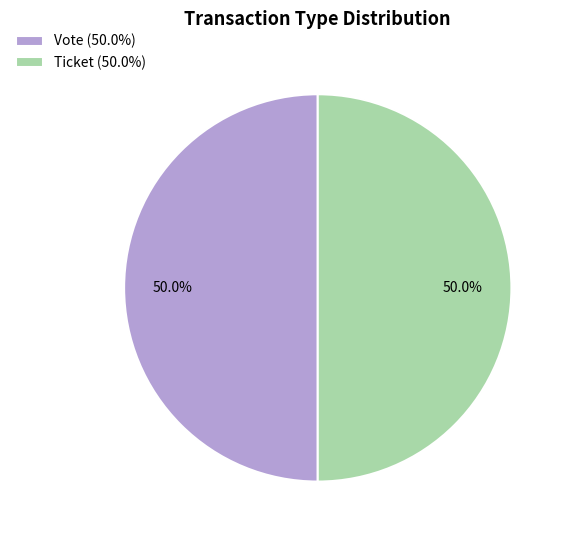

What percentage do Vote (50.0%) and Ticket (50.0%) together represent?

100.0%